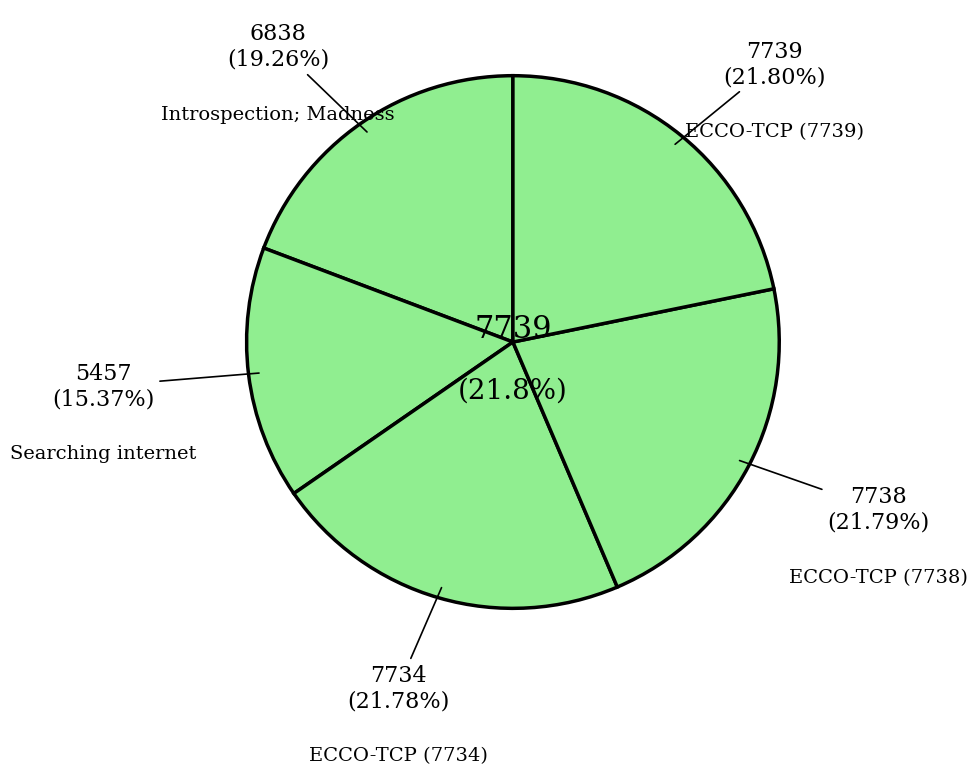

Which slice is the smallest?

Searching internet